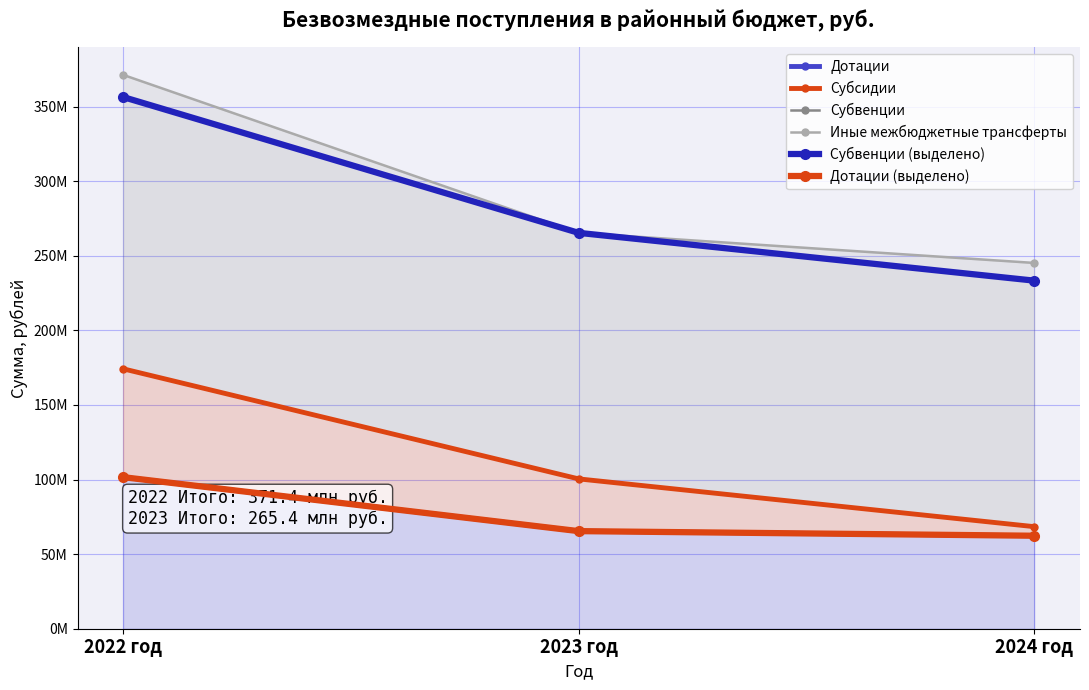

What is the difference between the highest and lowest values at 2024 год?

182905303.6